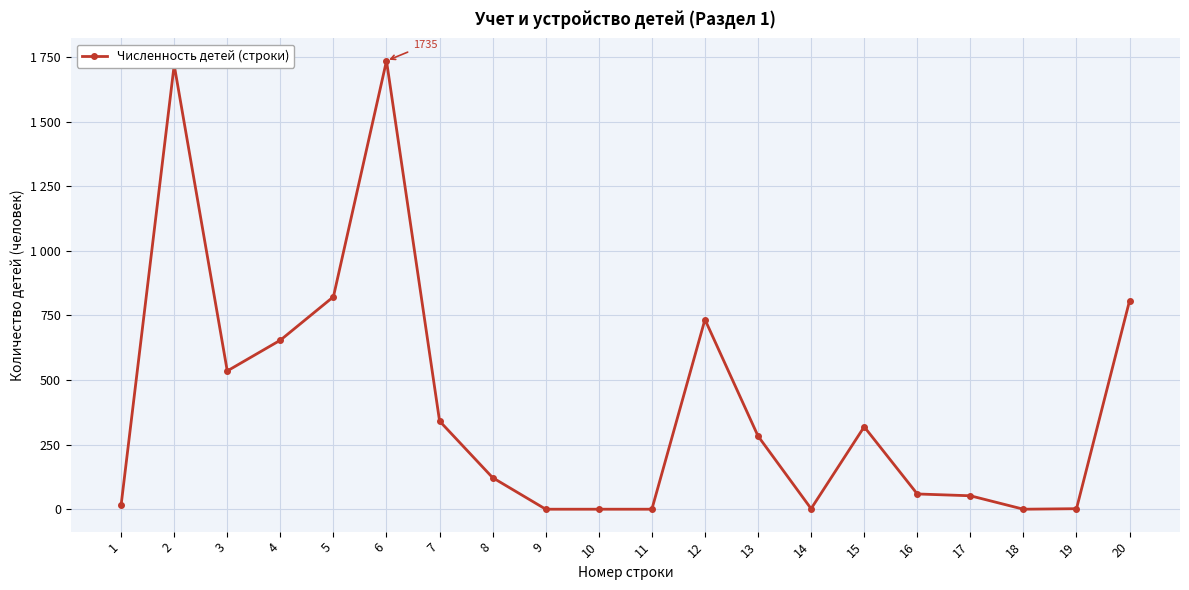

Which label corresponds to the smallest value in the chart?

9